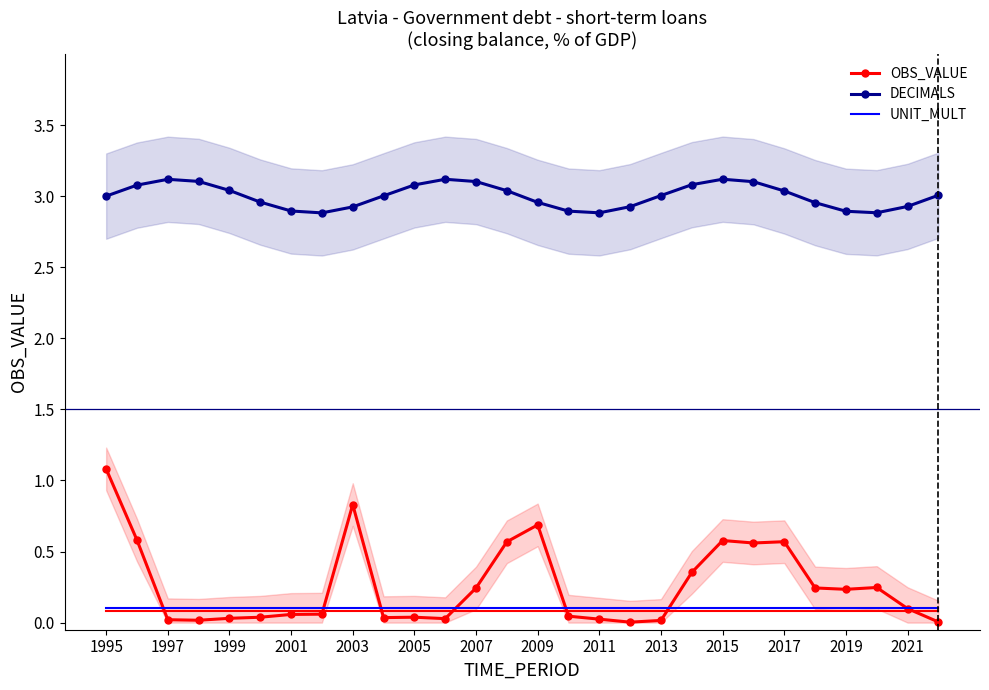

Which series has the widest spread of values?

OBS_VALUE